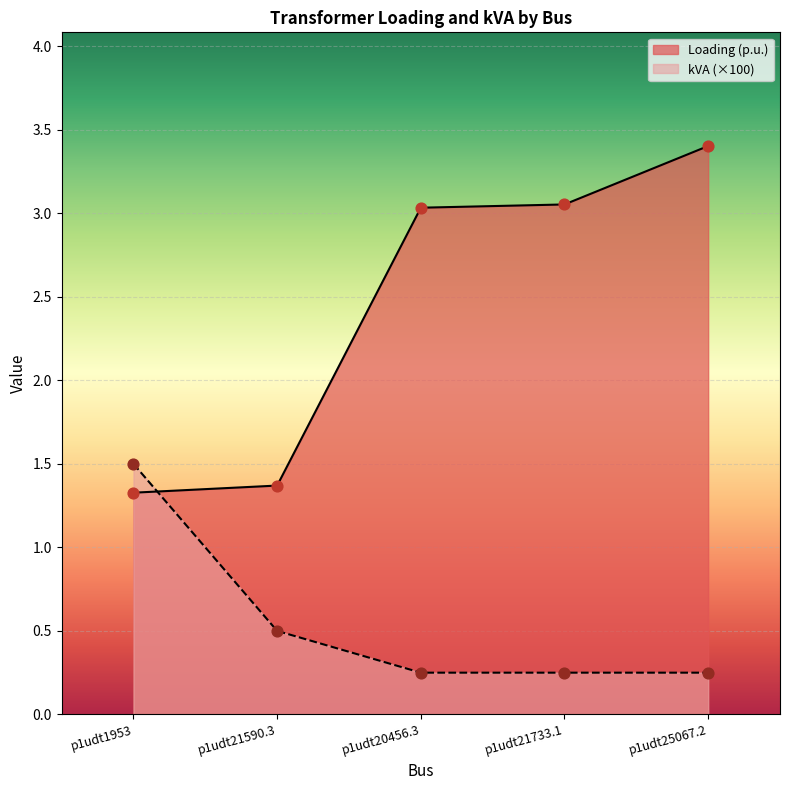

Which series reaches the minimum Y coordinate?

kVA